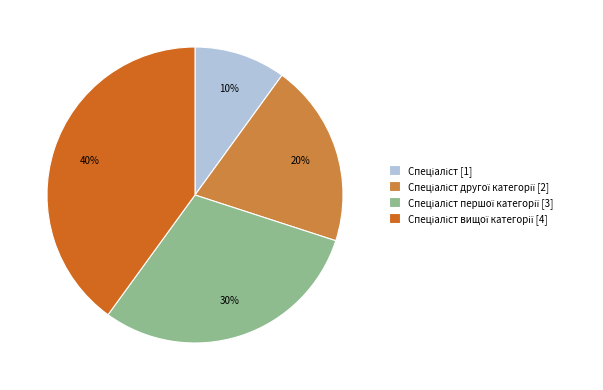

How many slices are in this pie chart?

4